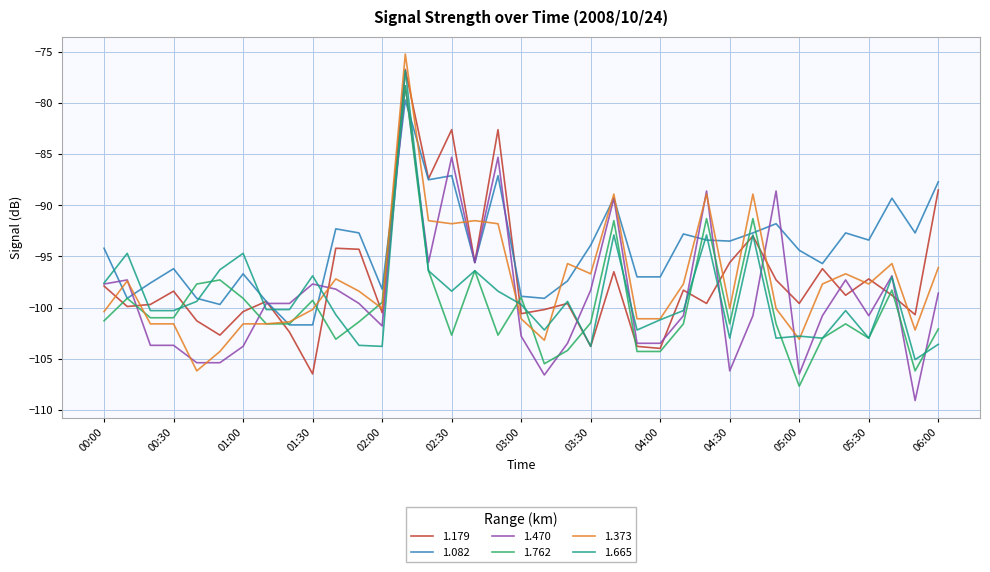

Which series has the largest total across all categories?

1.082